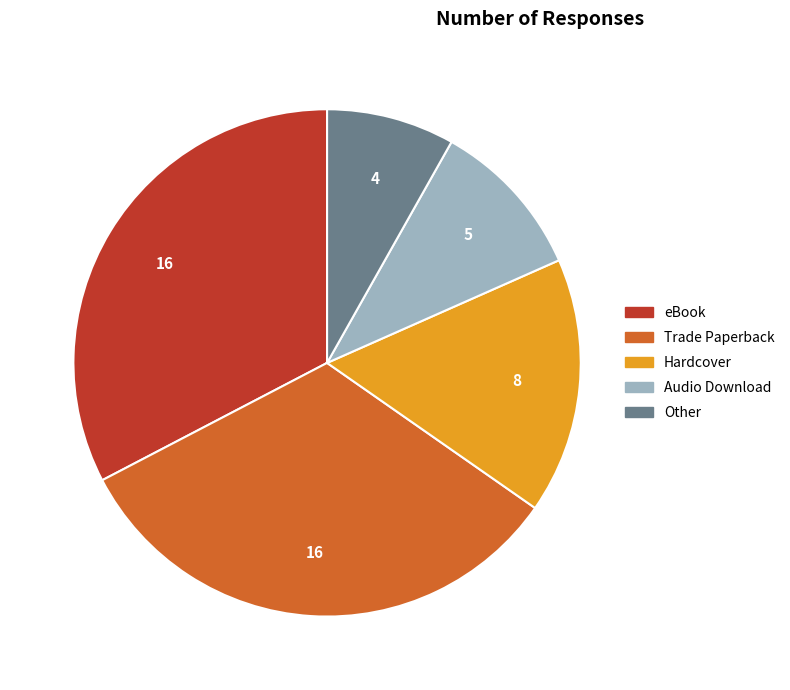

Does any single category account for the majority?

No